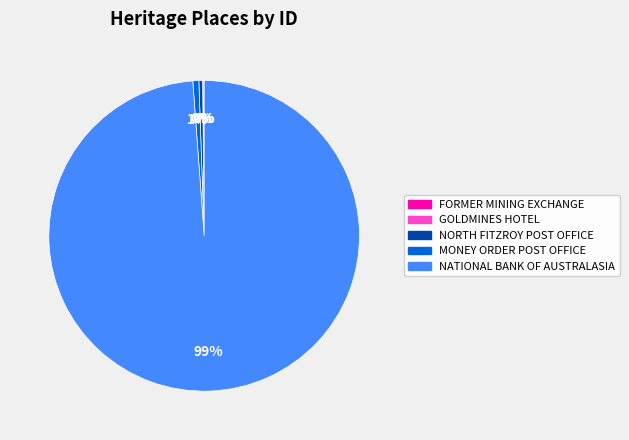

The MONEY ORDER POST OFFICE slice represents 13% of the pie. True or false?

False